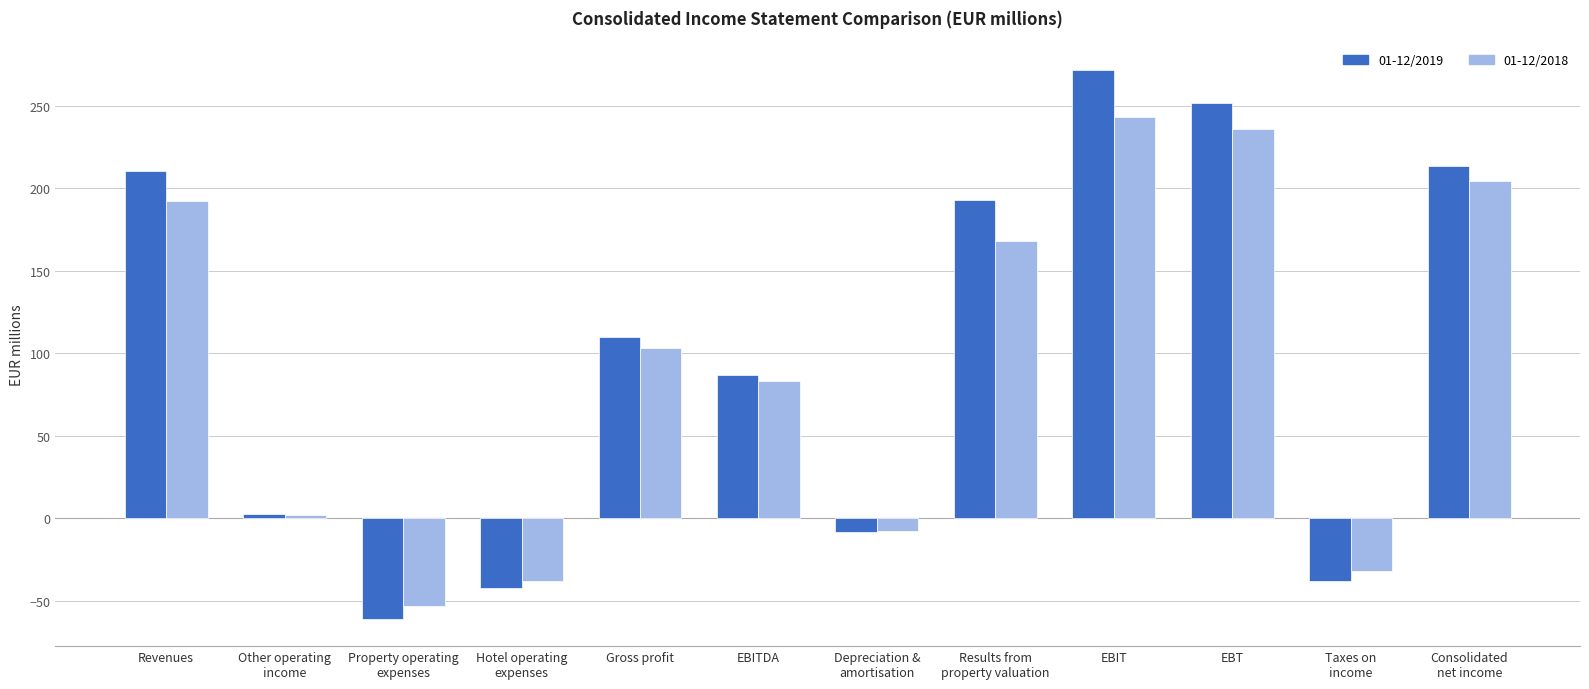

Rank the series by their average value, from lowest to highest.

01-12/2018, 01-12/2019